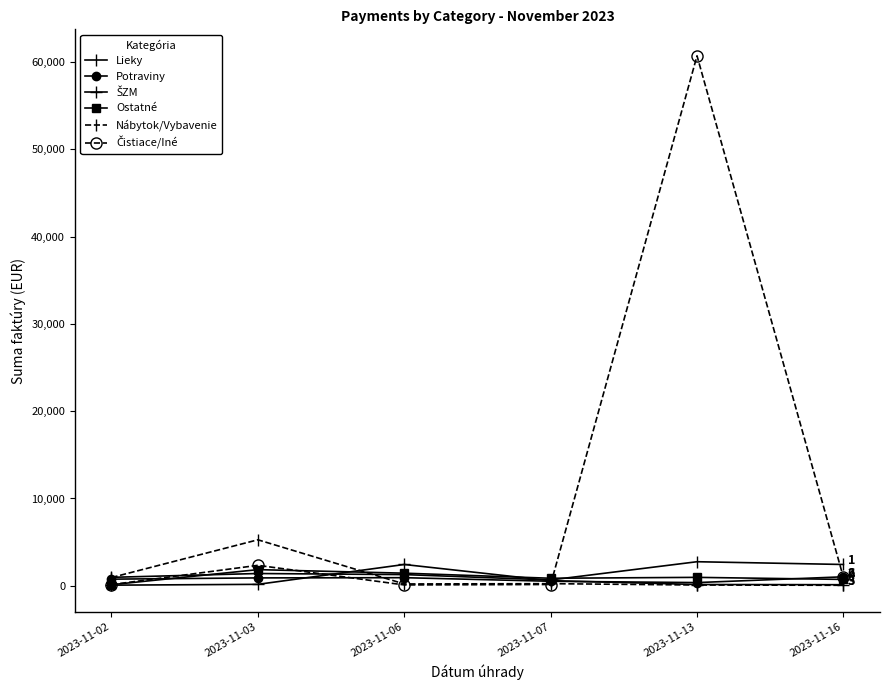

What is the greatest value displayed?

60729.0